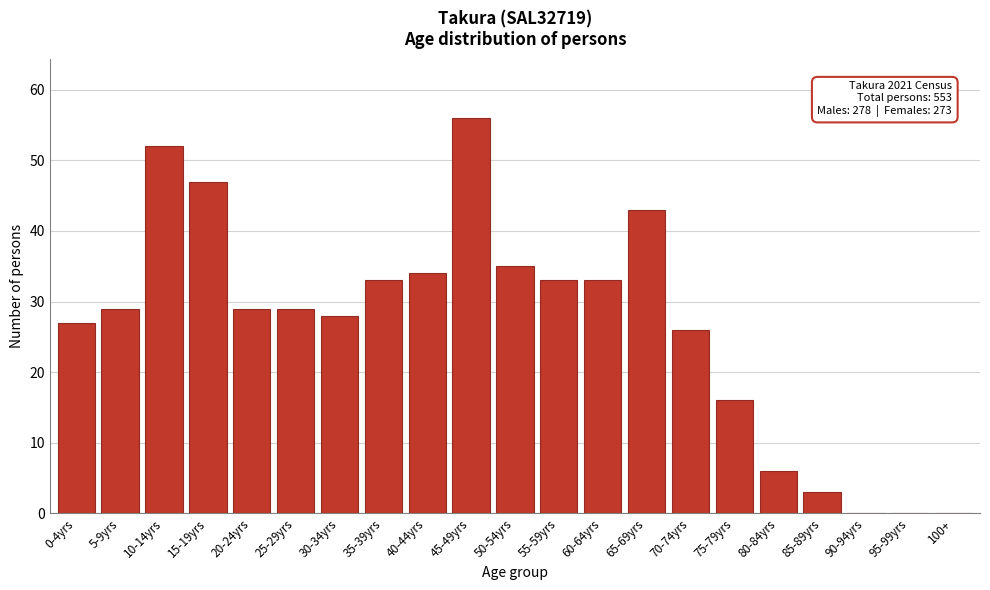

Reading left to right, what are all the values shown in this chart?

0-4yrs=27	5-9yrs=29	10-14yrs=52	15-19yrs=47	20-24yrs=29	25-29yrs=29	30-34yrs=28	35-39yrs=33	40-44yrs=34	45-49yrs=56	50-54yrs=35	55-59yrs=33	60-64yrs=33	65-69yrs=43	70-74yrs=26	75-79yrs=16	80-84yrs=6	85-89yrs=3	90-94yrs=0	95-99yrs=0	100+=0